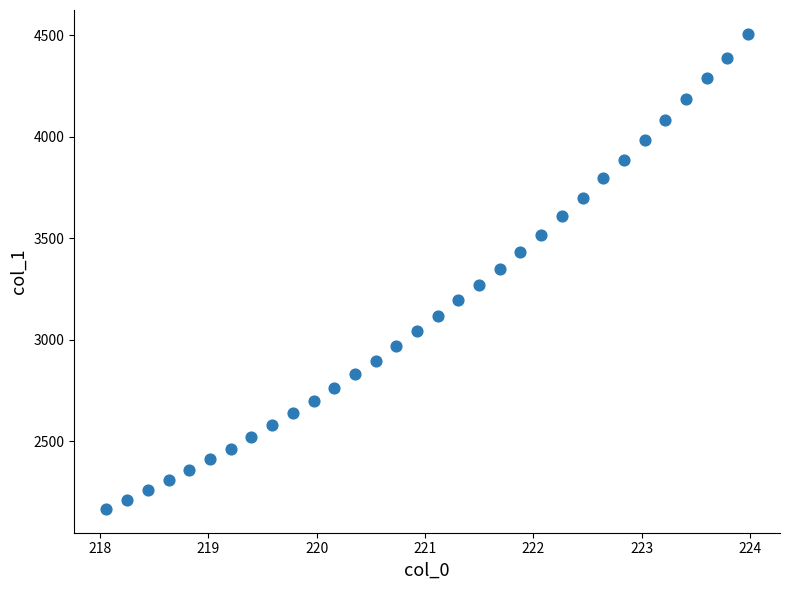

What is the range of Y values (max minus min)?

2342.3